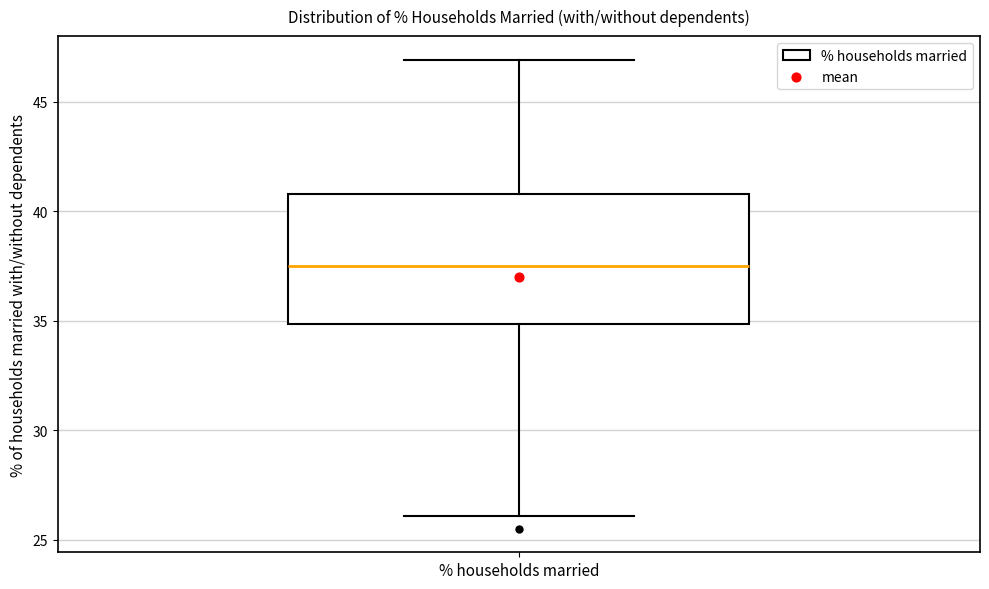

Where does the upper whisker of the box for % households married end on the y-axis? The values are not printed on the chart, so give them approximately, as read against the axis.

47.0